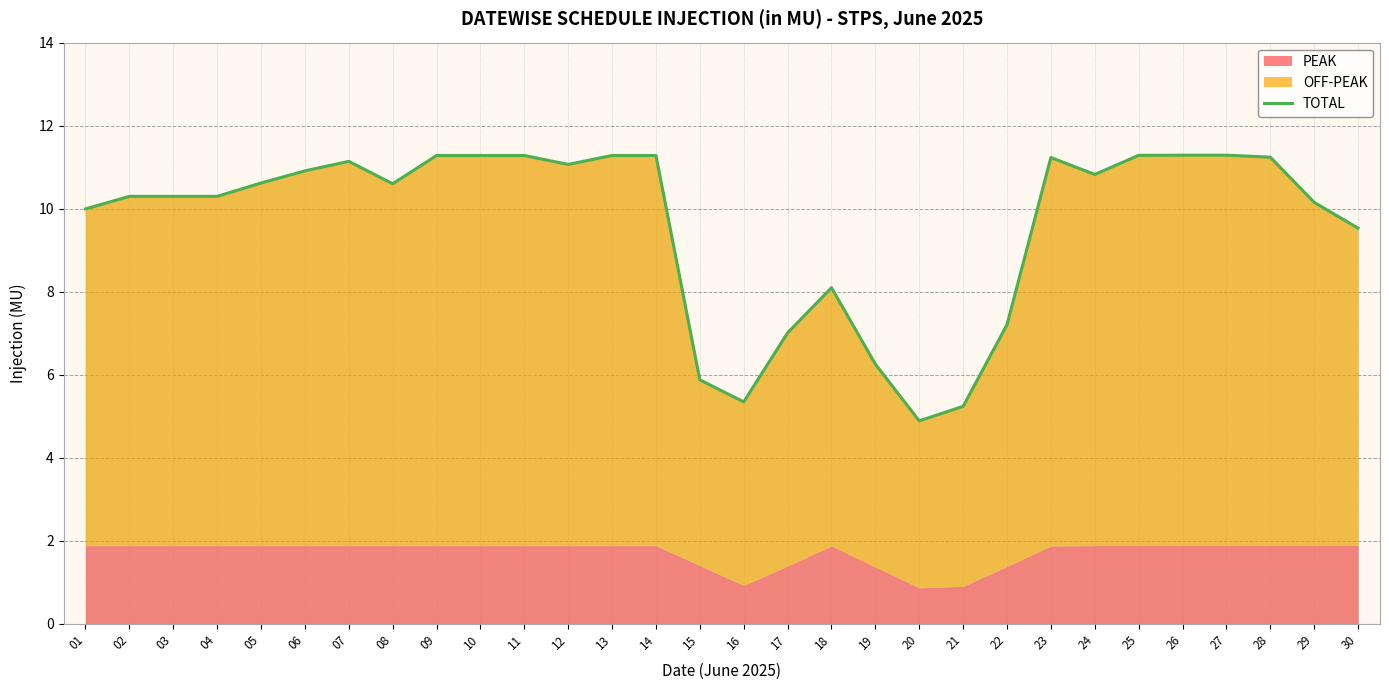

Does the chart have visible grid lines?

Yes